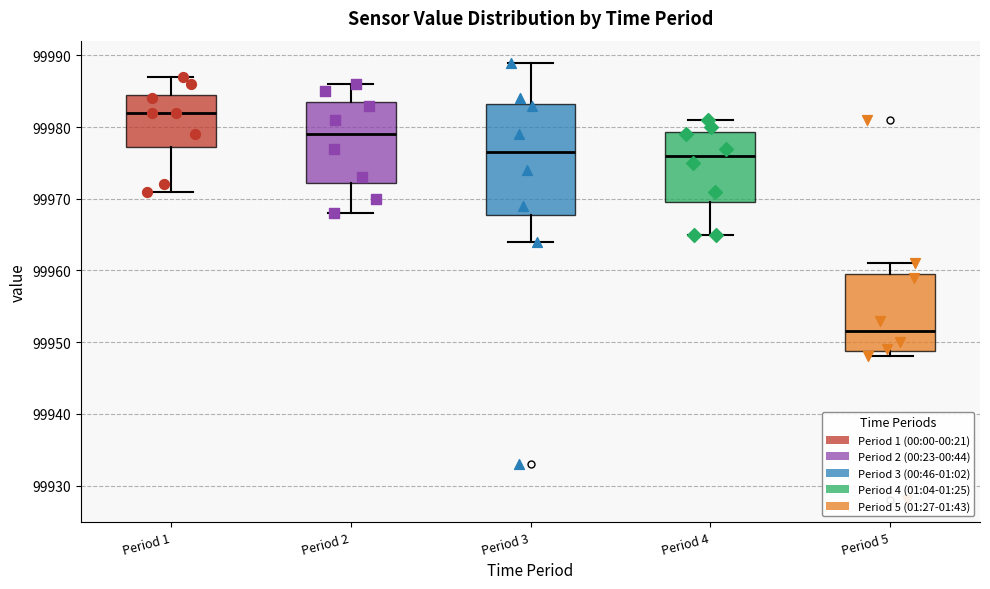

Which box is the tallest, from its lower edge to its upper edge?

Period 3